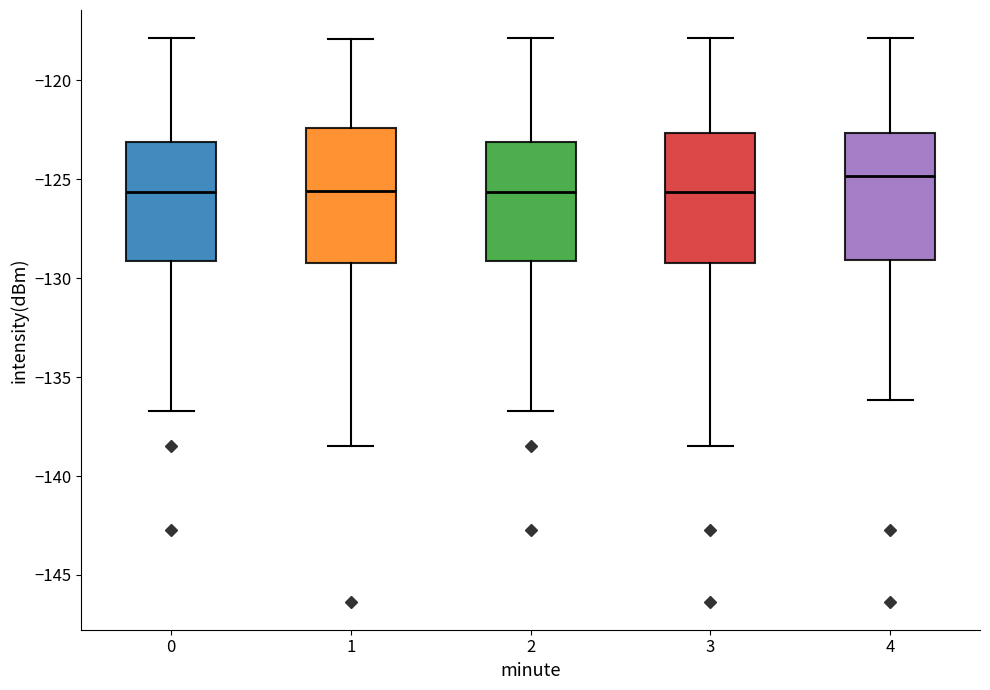

Reading left to right, transcribe this box plot: for each box, give where its median line is, the range the box spans, and where its two whiskers end, as read against the y-axis. The values are not printed on the chart, so give them approximately, as read against the axis.

0: median -125.5, box -129.0 to -123.0, whiskers -136.5 to -118.0
1: median -125.5, box -129.5 to -122.5, whiskers -138.5 to -118.0
2: median -125.5, box -129.0 to -123.0, whiskers -136.5 to -118.0
3: median -125.5, box -129.5 to -122.5, whiskers -138.5 to -118.0
4: median -125.0, box -129.0 to -122.5, whiskers -136.0 to -118.0